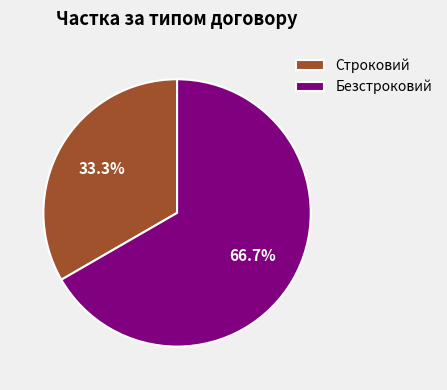

What is the smallest slice in the pie chart?

Строковий